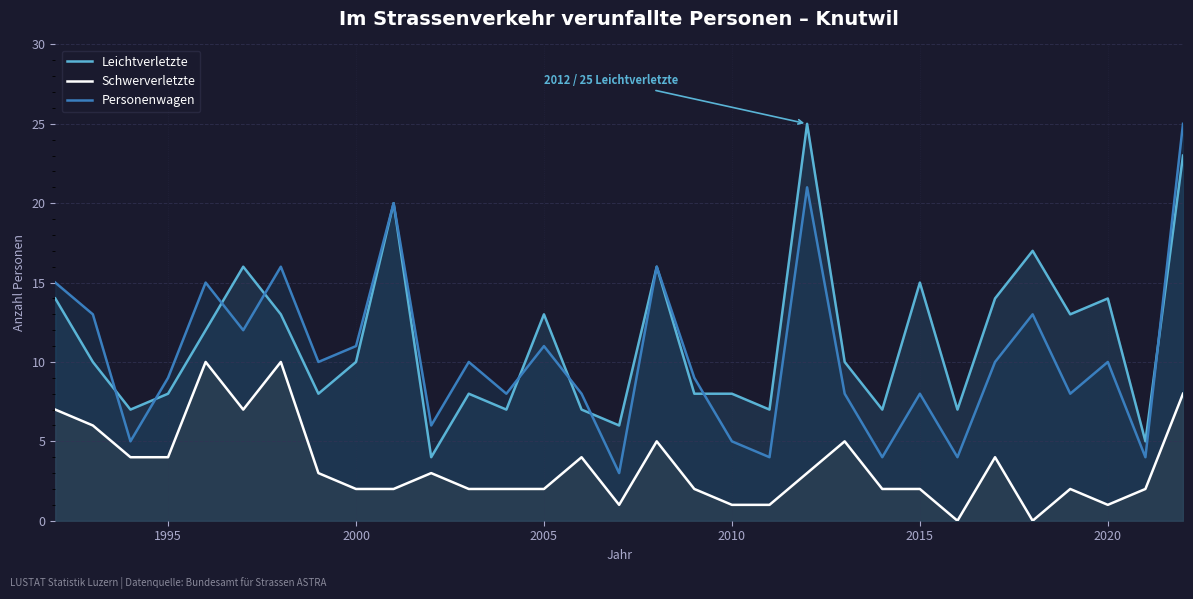

The value of Schwerverletzte at 2005 is 2. True or false?

True